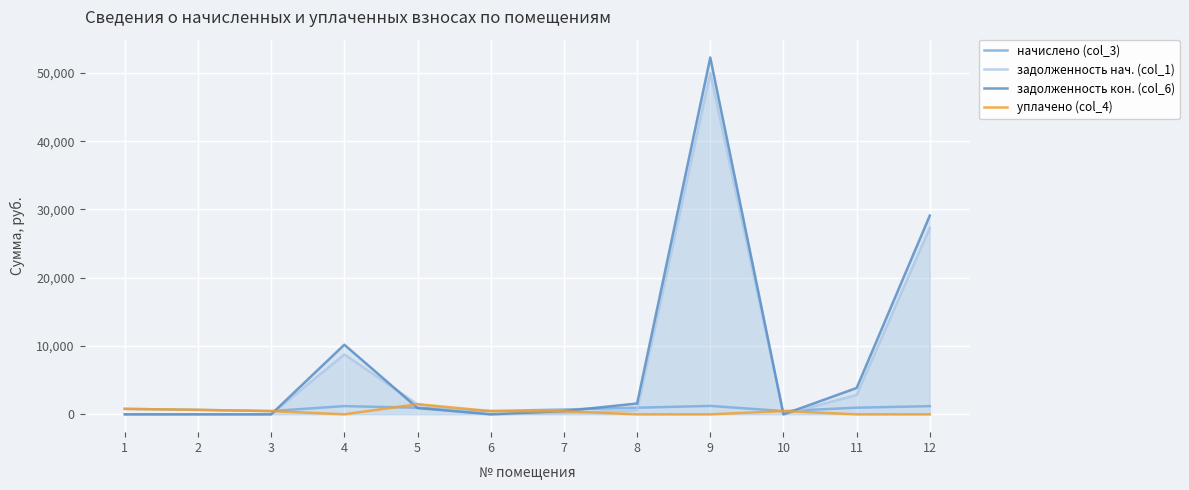

Is it true that задолженность кон. (col_6) equals 921.0 at 5?

True